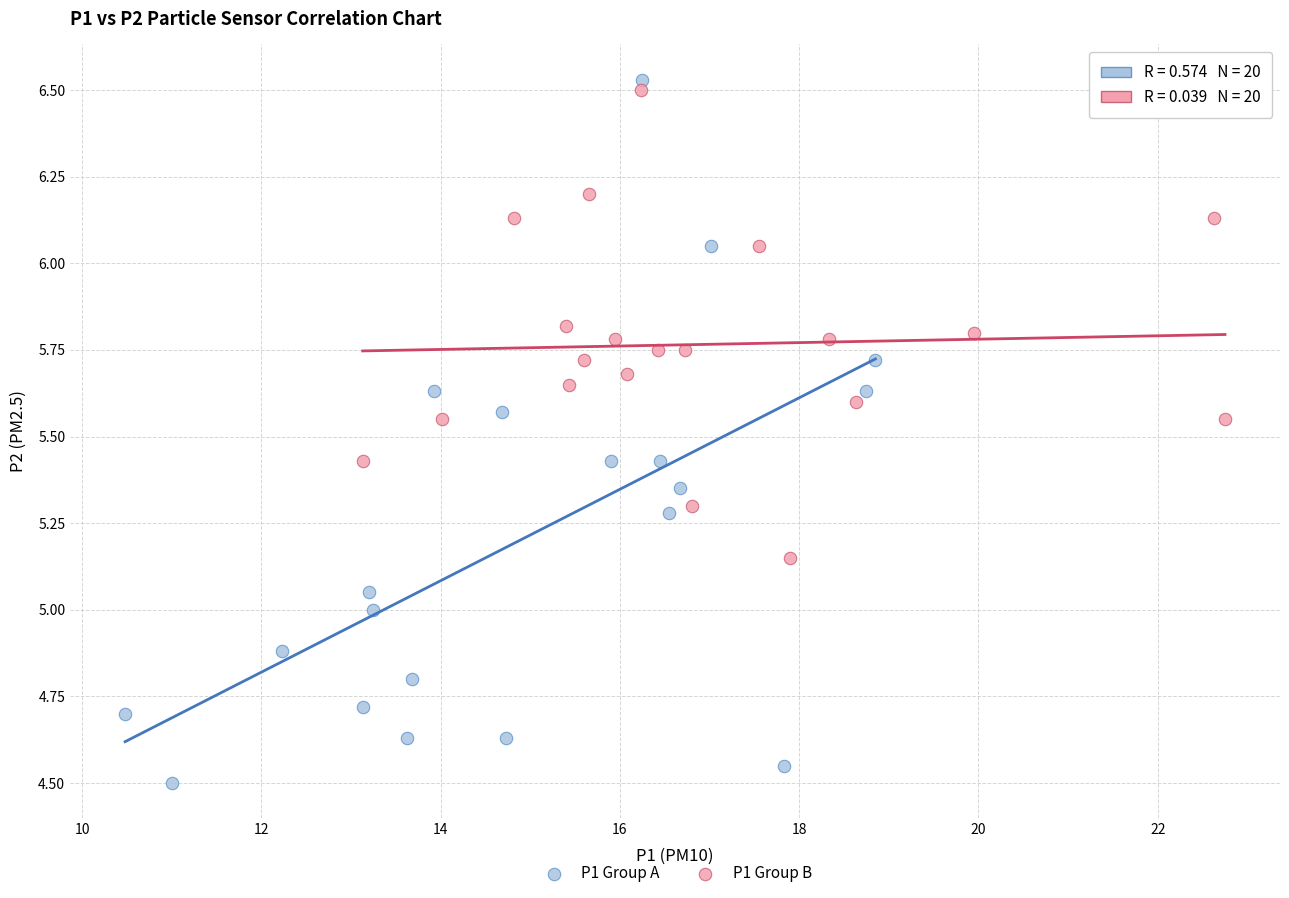

Which series contains the lowest Y value?

P1 Group A